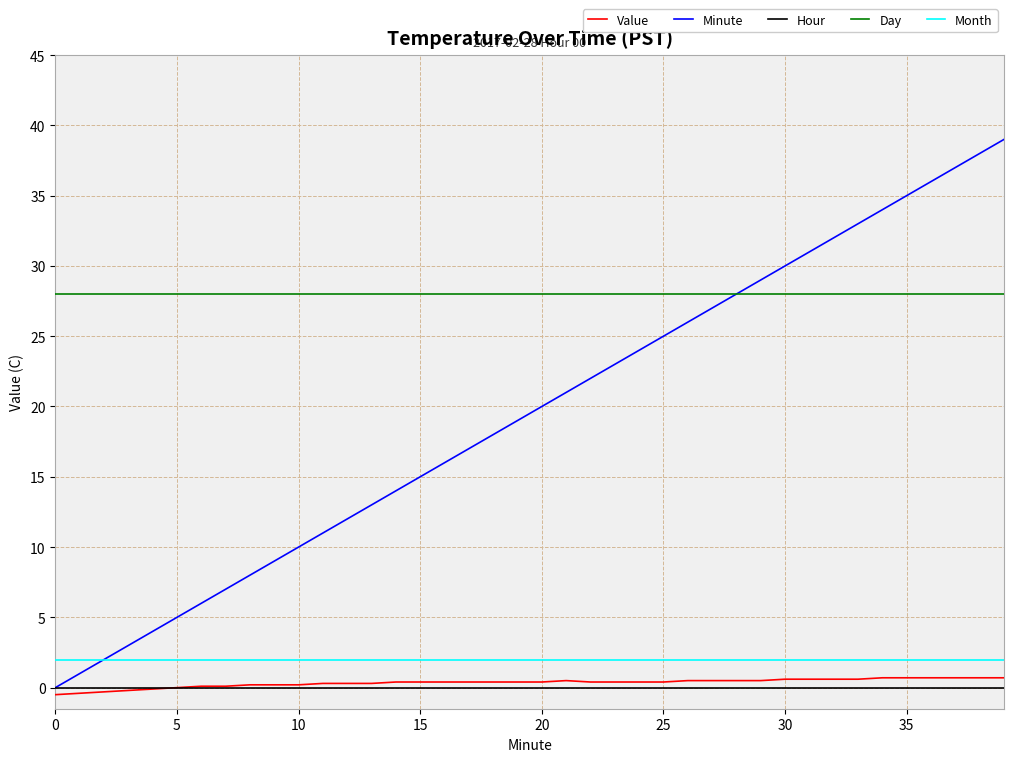

Which series has the largest range (max minus min)?

Minute